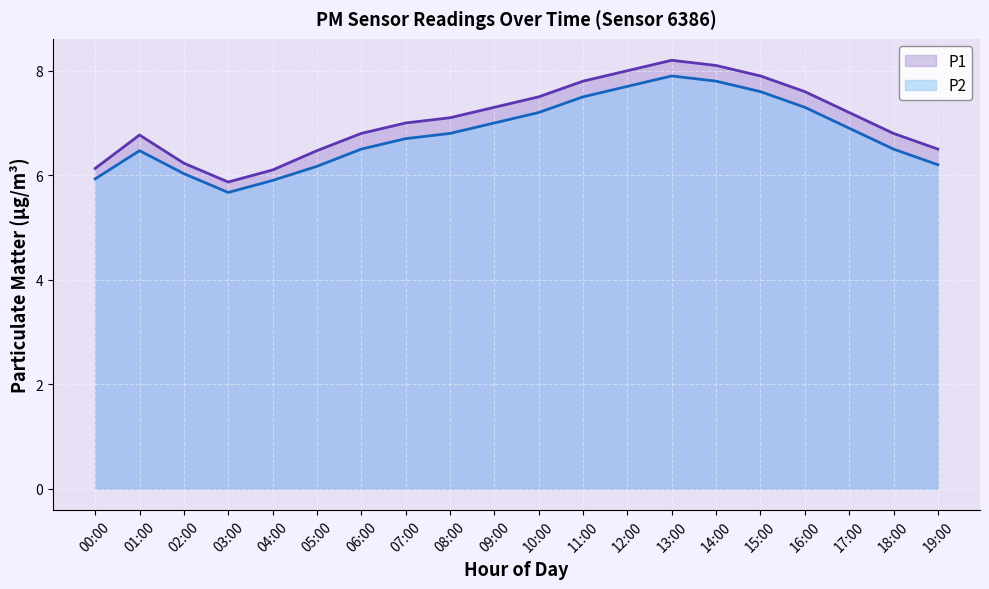

Rank the categories by P1 value from highest to lowest.

13:00, 14:00, 12:00, 15:00, 11:00, 16:00, 10:00, 09:00, 17:00, 08:00, 07:00, 06:00, 18:00, 01:00, 19:00, 05:00, 02:00, 00:00, 04:00, 03:00